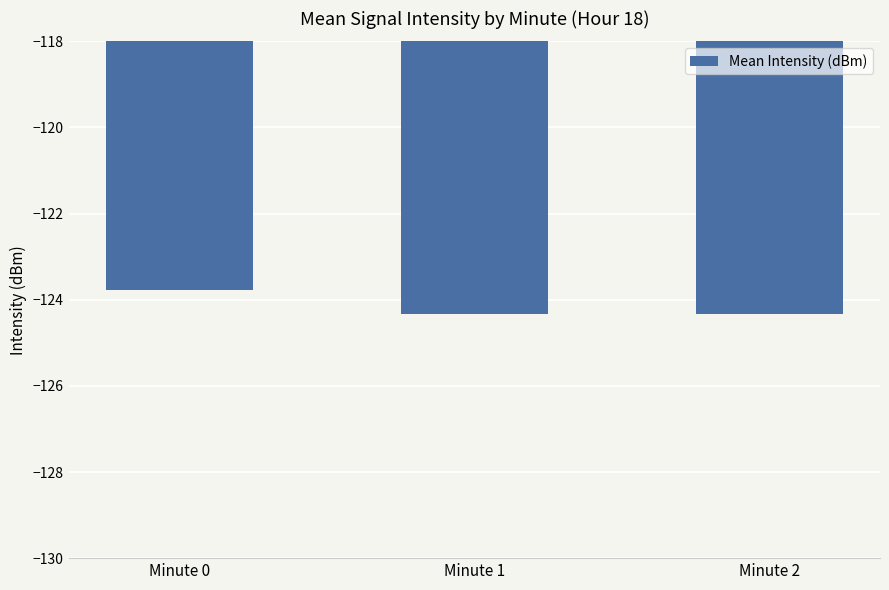

What is the maximum value shown in the chart?

-123.8